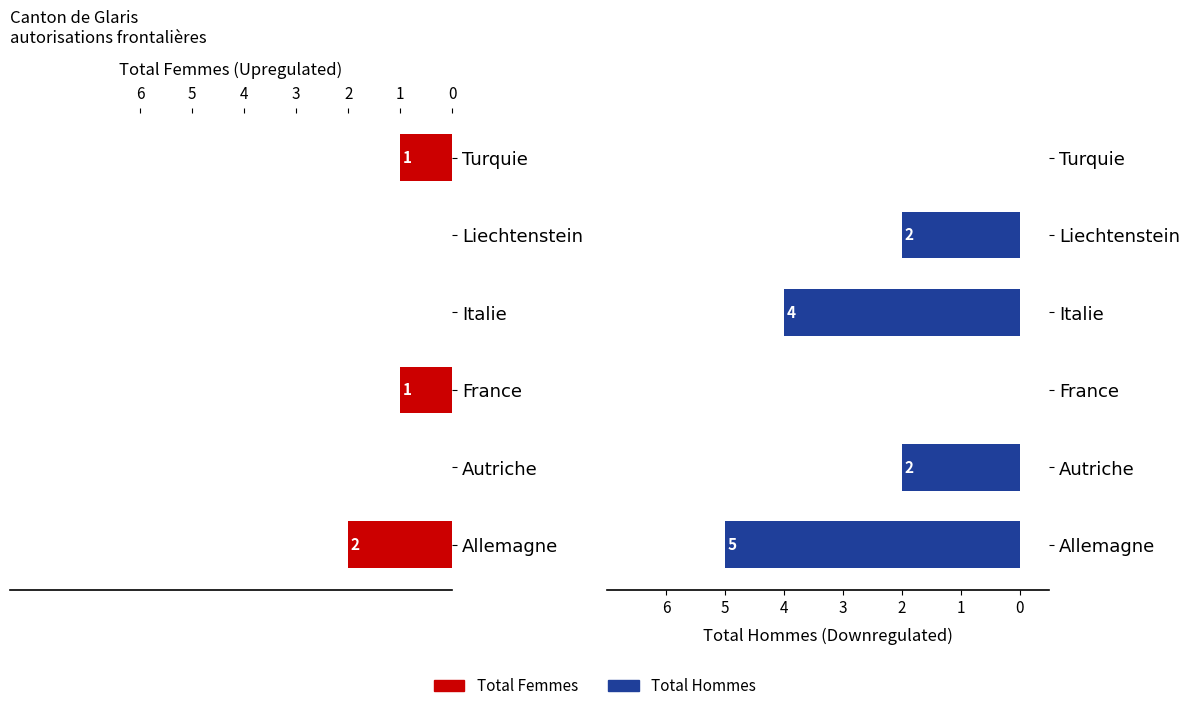

What is the value of the Total Hommes bar at the 2nd from the left?

-2